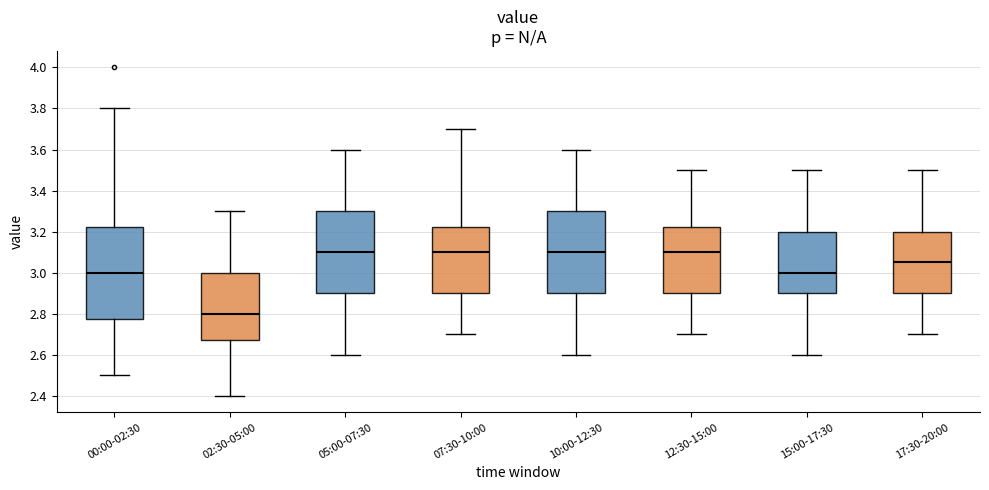

Which box is the tallest, from its lower edge to its upper edge?

00:00-02:30